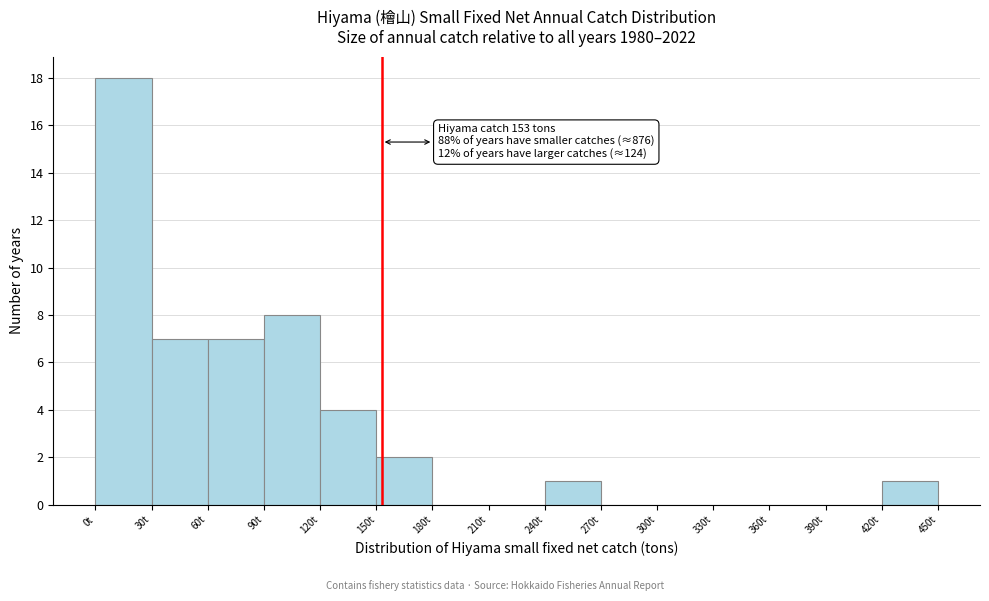

Over which range of the x-axis is the bar tallest?

0 to 30